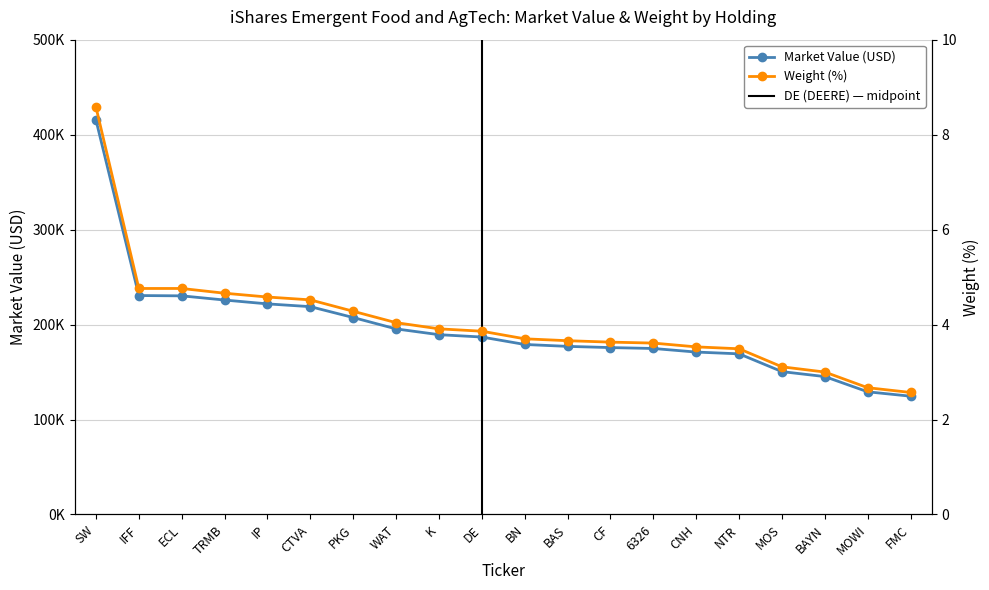

Which series has the largest total across all categories?

Market Value (USD)